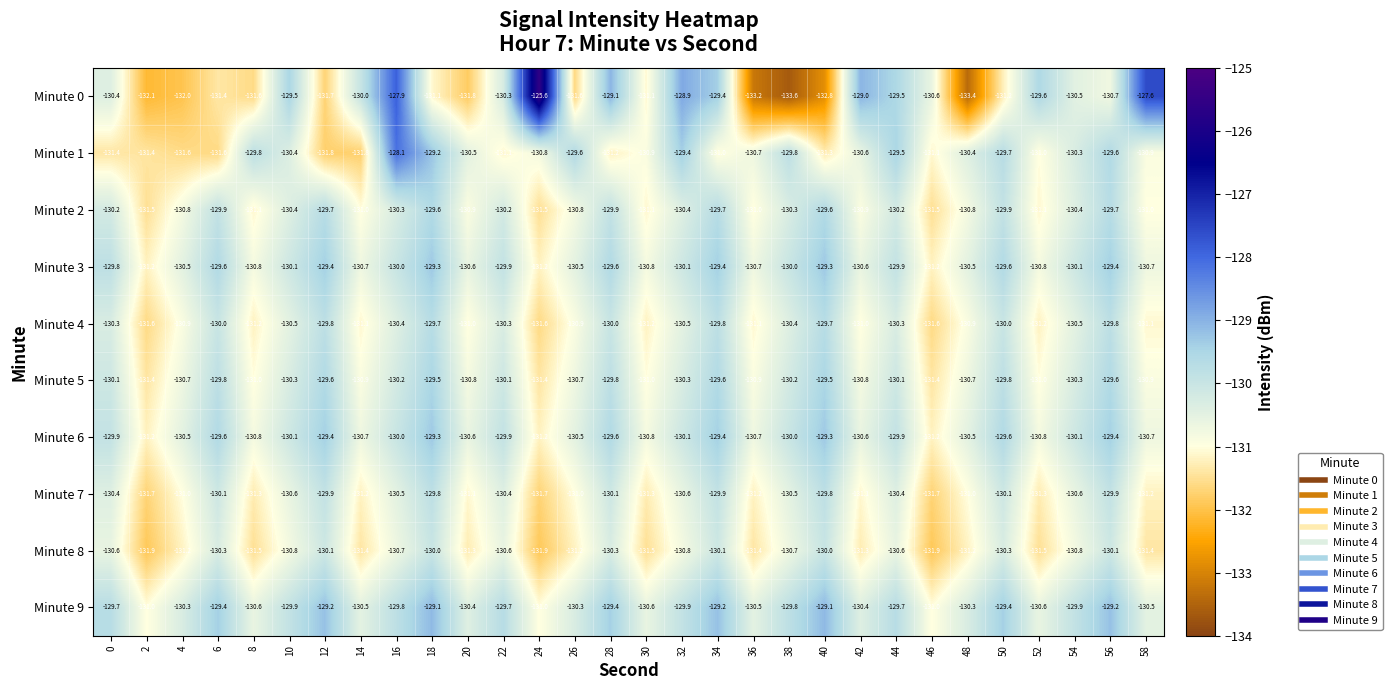

What is the spread (max minus min) of values at 38?

3.8